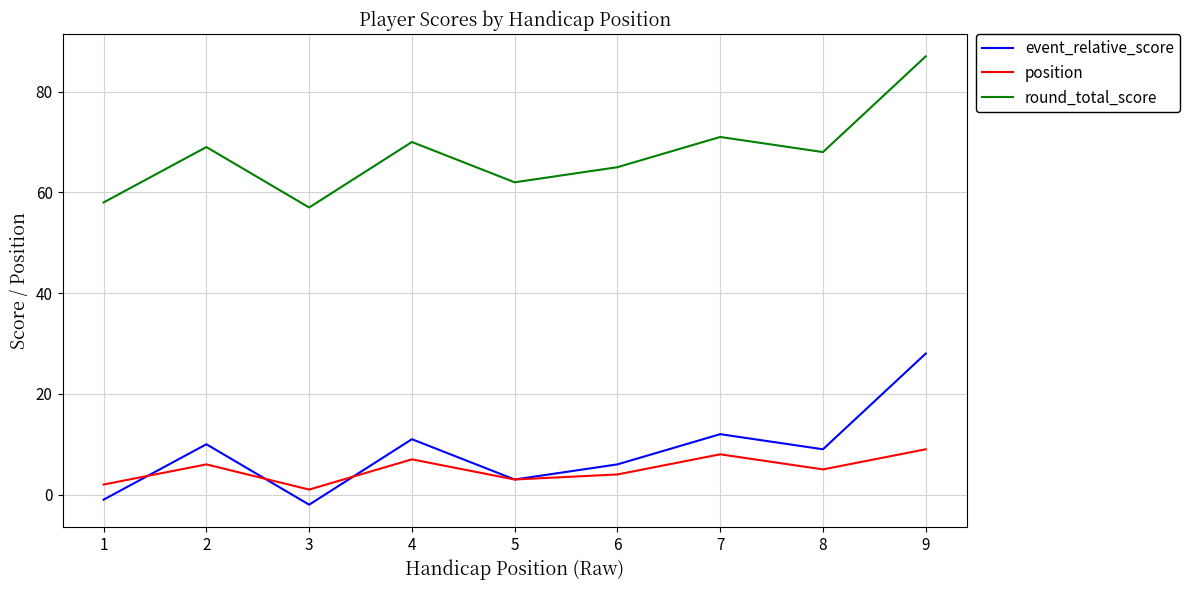

What is the greatest value displayed?

87